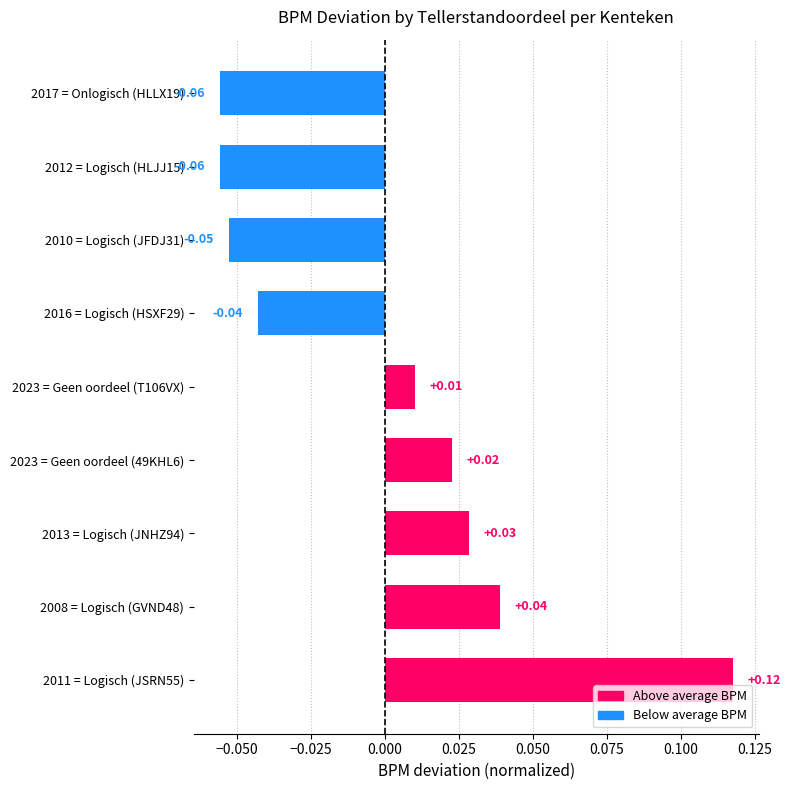

Count the number of data series in this chart.

1